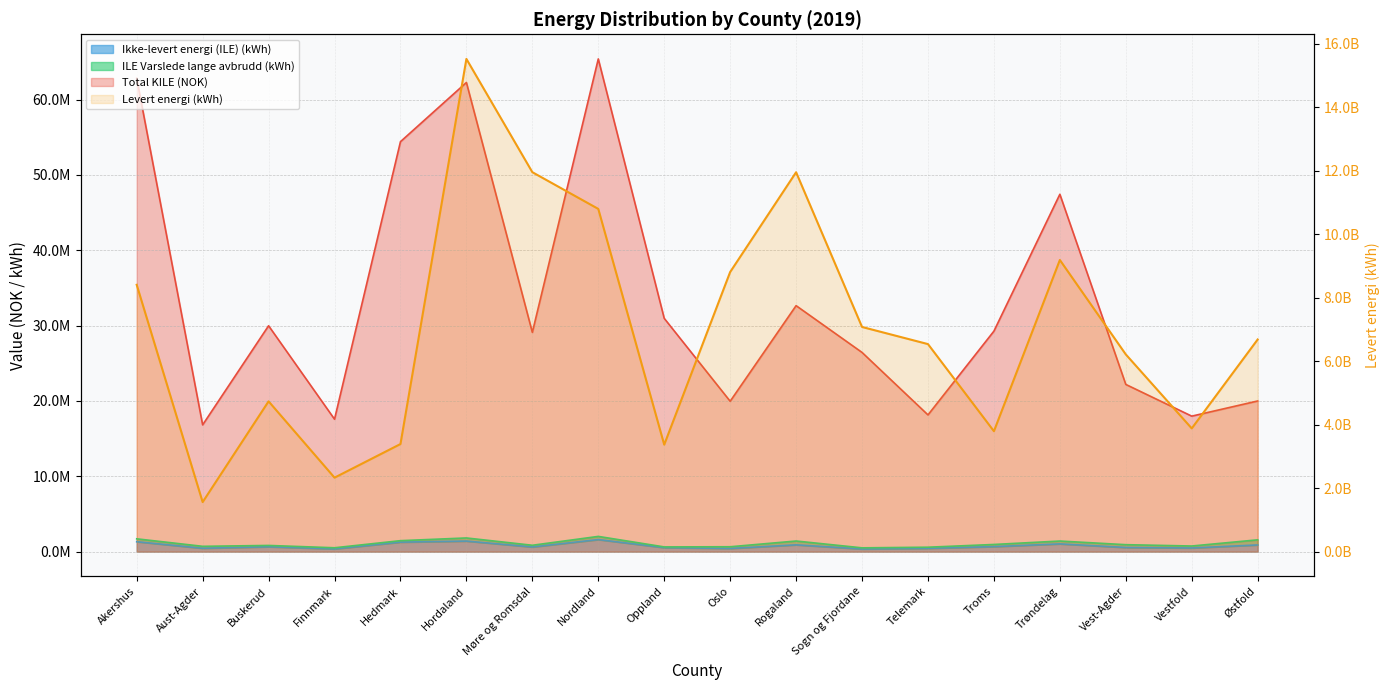

Approximately how many times larger is the value at Oslo compared to Buskerud?

1.9